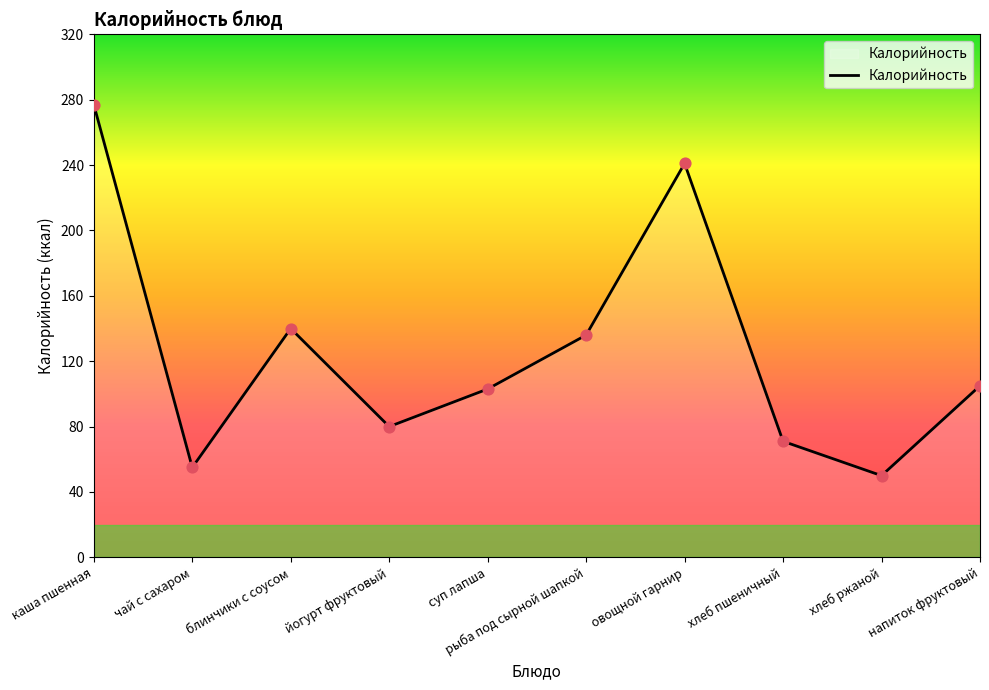

What is the change in value from йогурт фруктовый to рыба под сырной шапкой?

+56